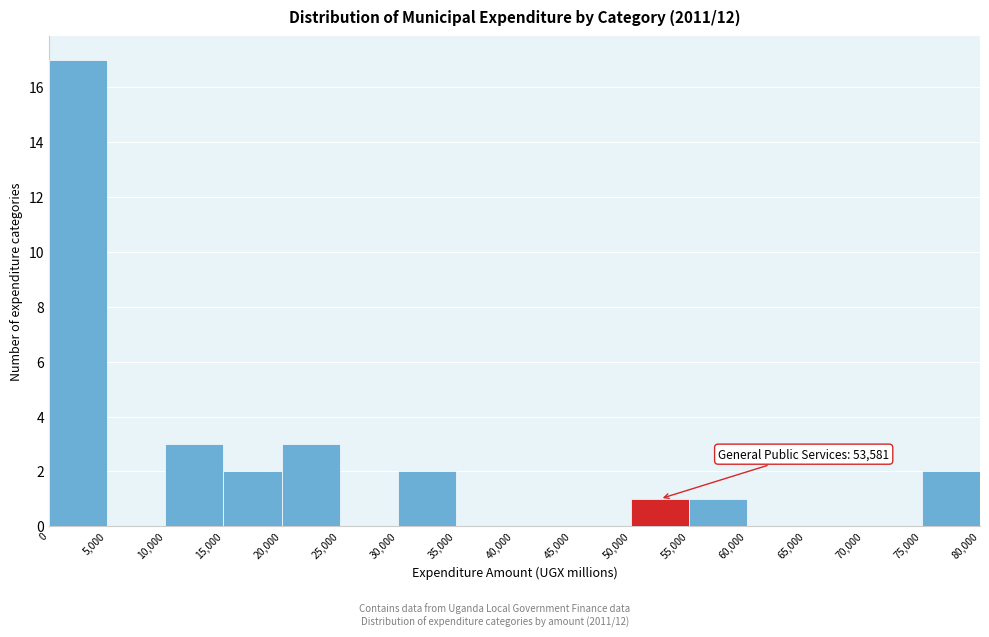

Over which range of the x-axis is the bar tallest?

0 to 5,000